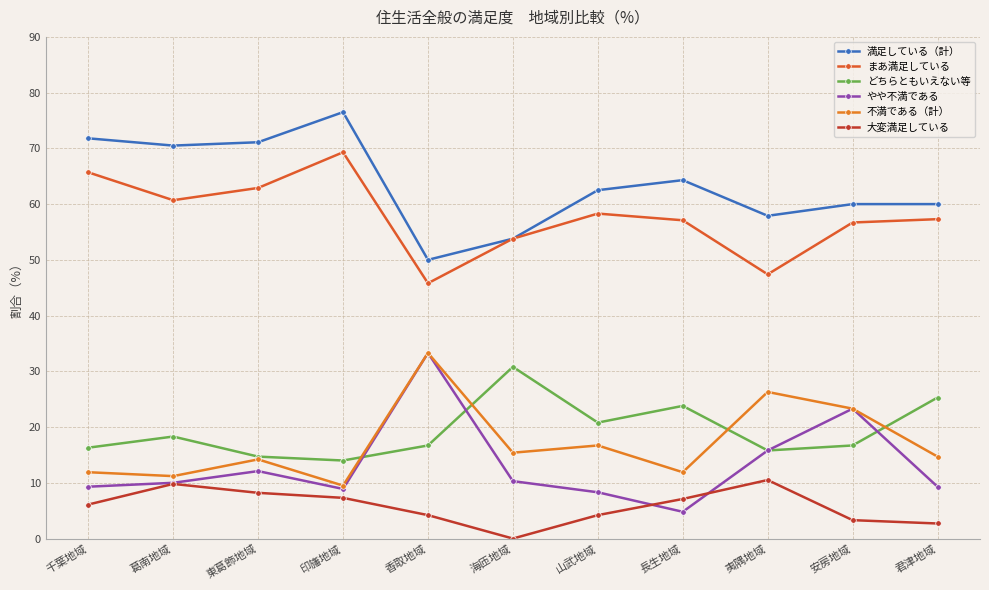

What is the sum of the どちらともいえない等 values at 夷隅地域 and 安房地域?

32.5